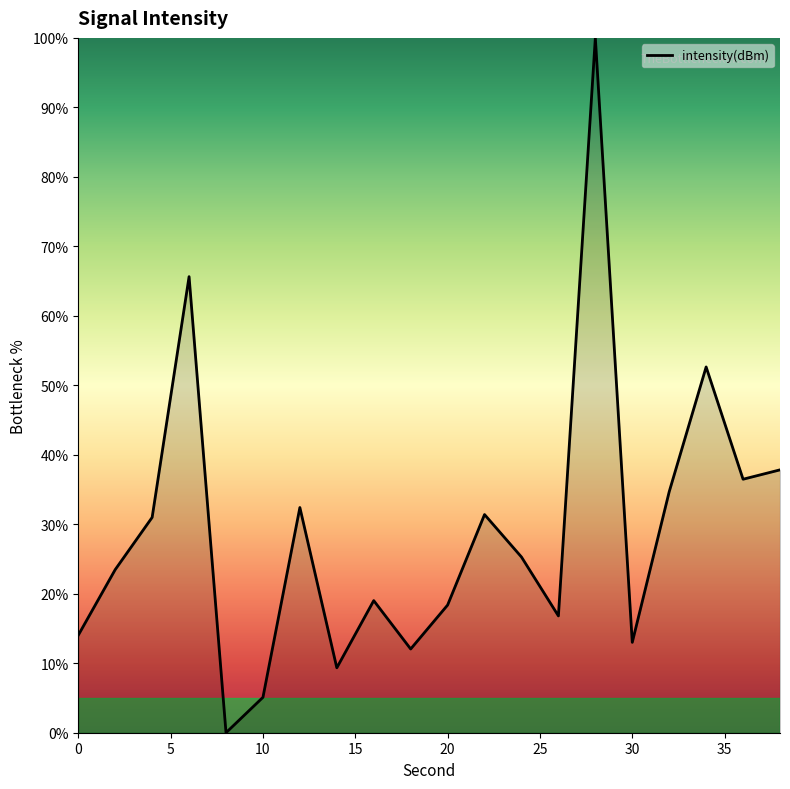

What is the difference between the maximum and minimum values?

100.0